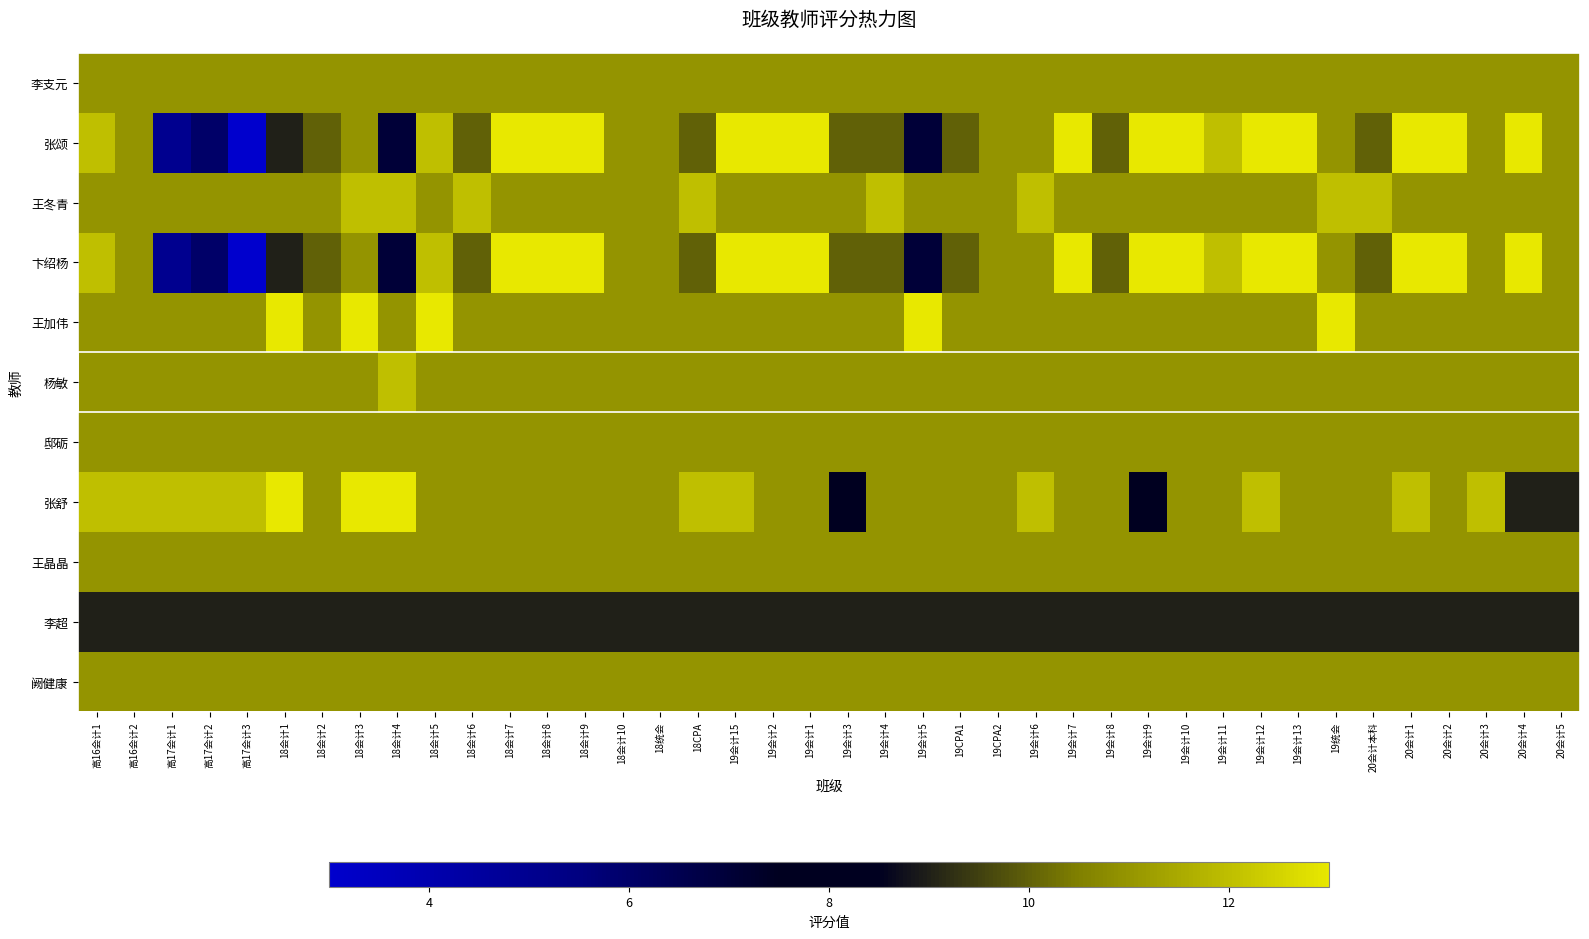

Which series changed the most between 18会计9 and 19统会?

张颂